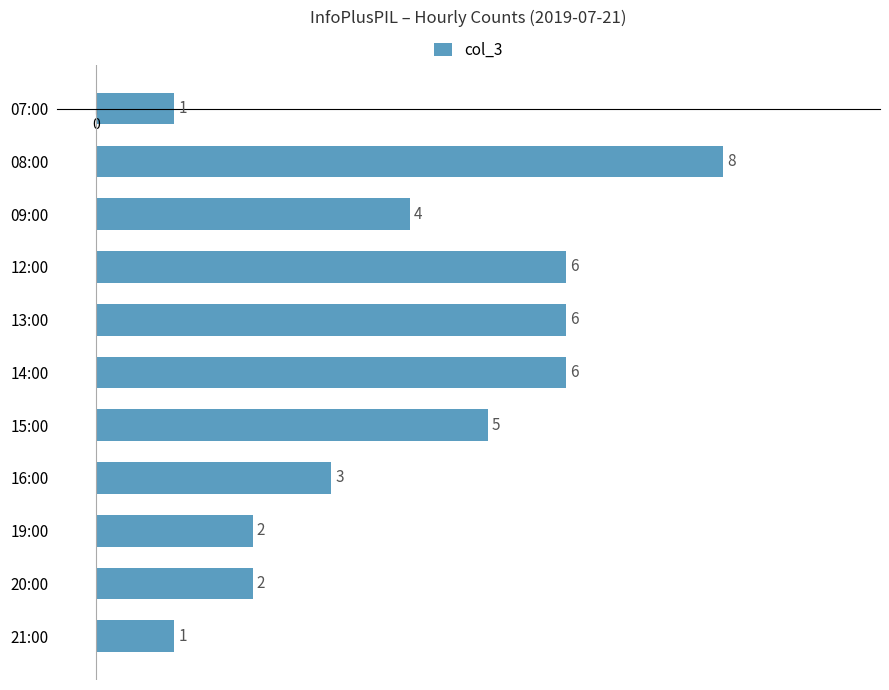

The value at 09:00 is 6. True or false?

False